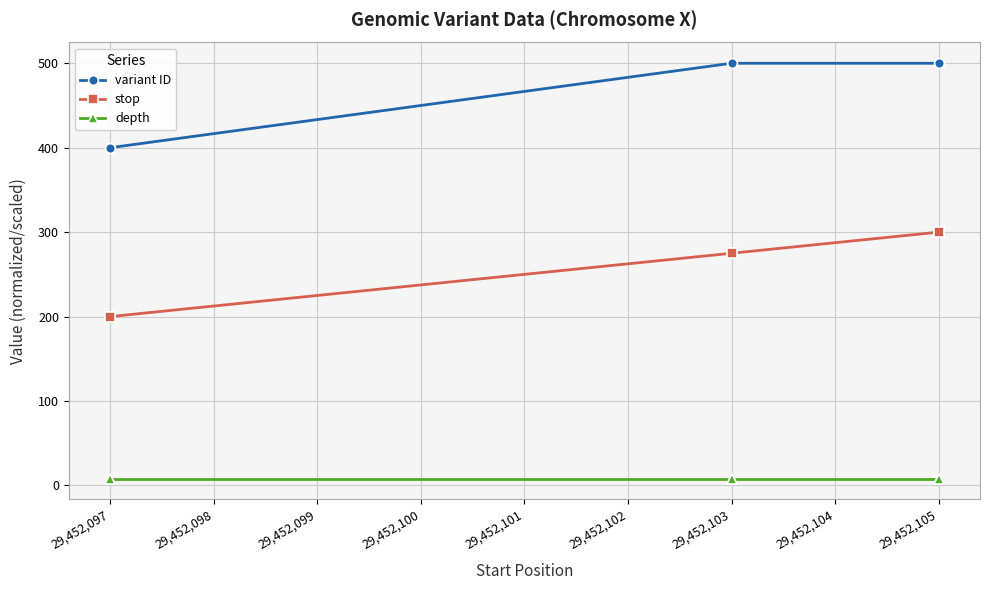

What is the difference between the highest and lowest values at 29,452,105?

492.0